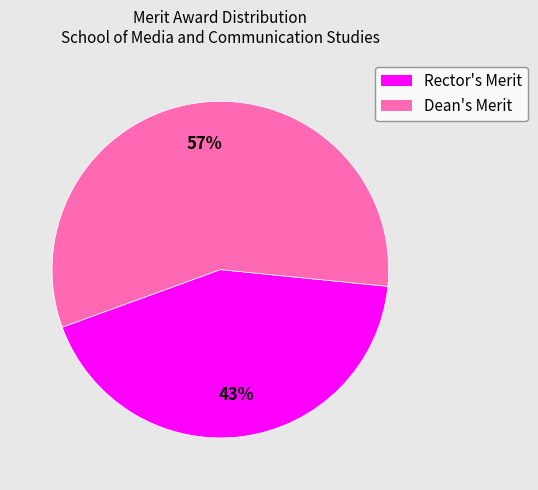

Rank the categories by value from highest to lowest.

Dean's Merit, Rector's Merit